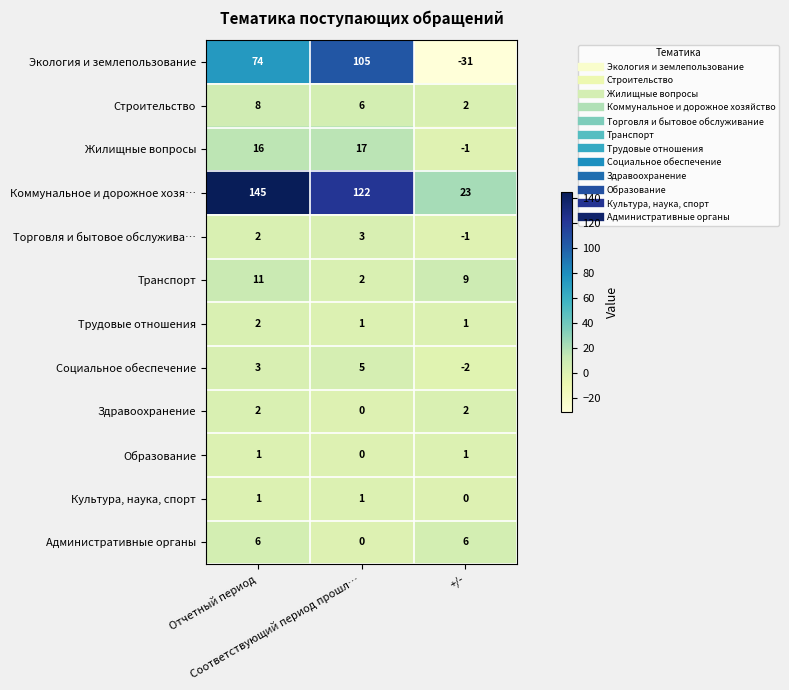

Which series has the largest total across all categories?

Коммунальное и дорожное хозя…